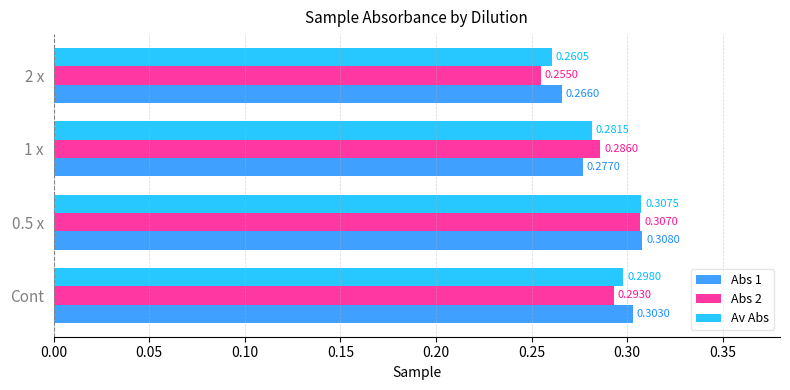

At which category does the chart reach its minimum across all series?

2 x